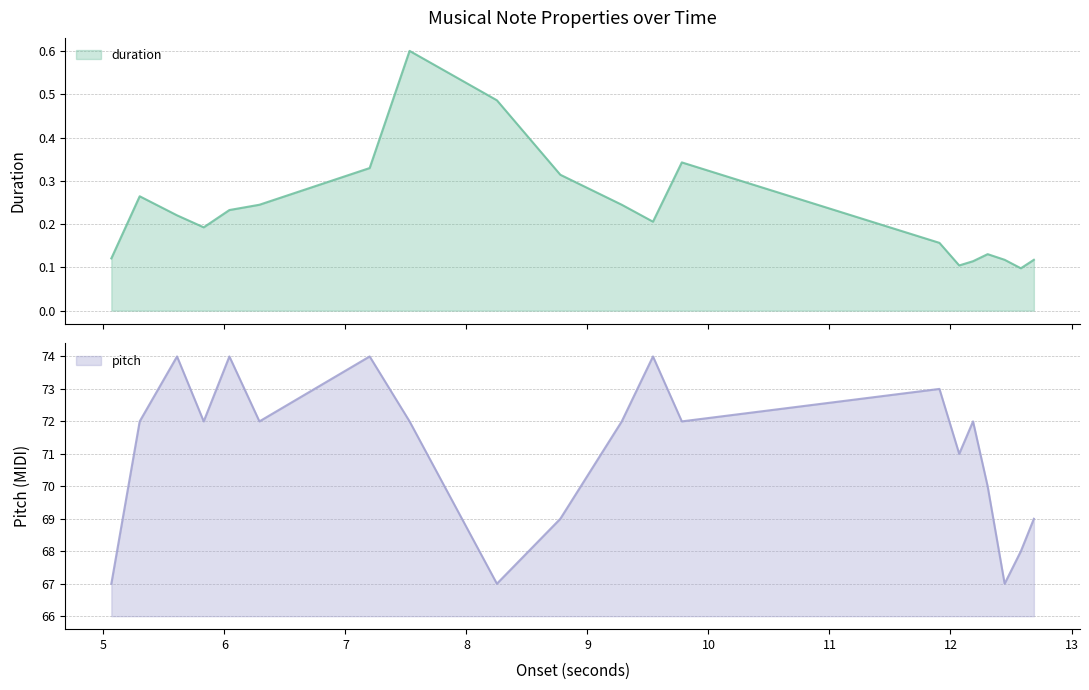

Rank the series by their average value, from lowest to highest.

duration, pitch